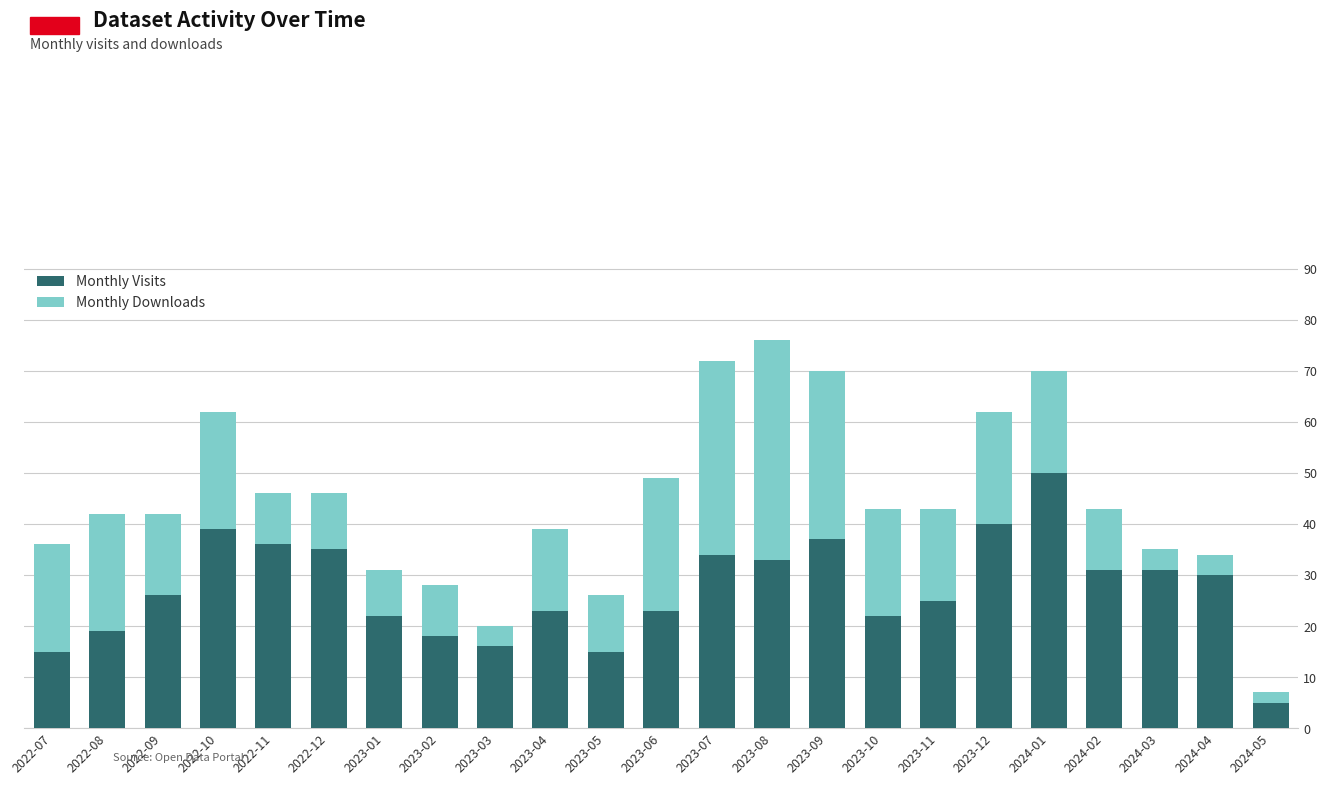

What is the total value across all series at 2022-11?

46